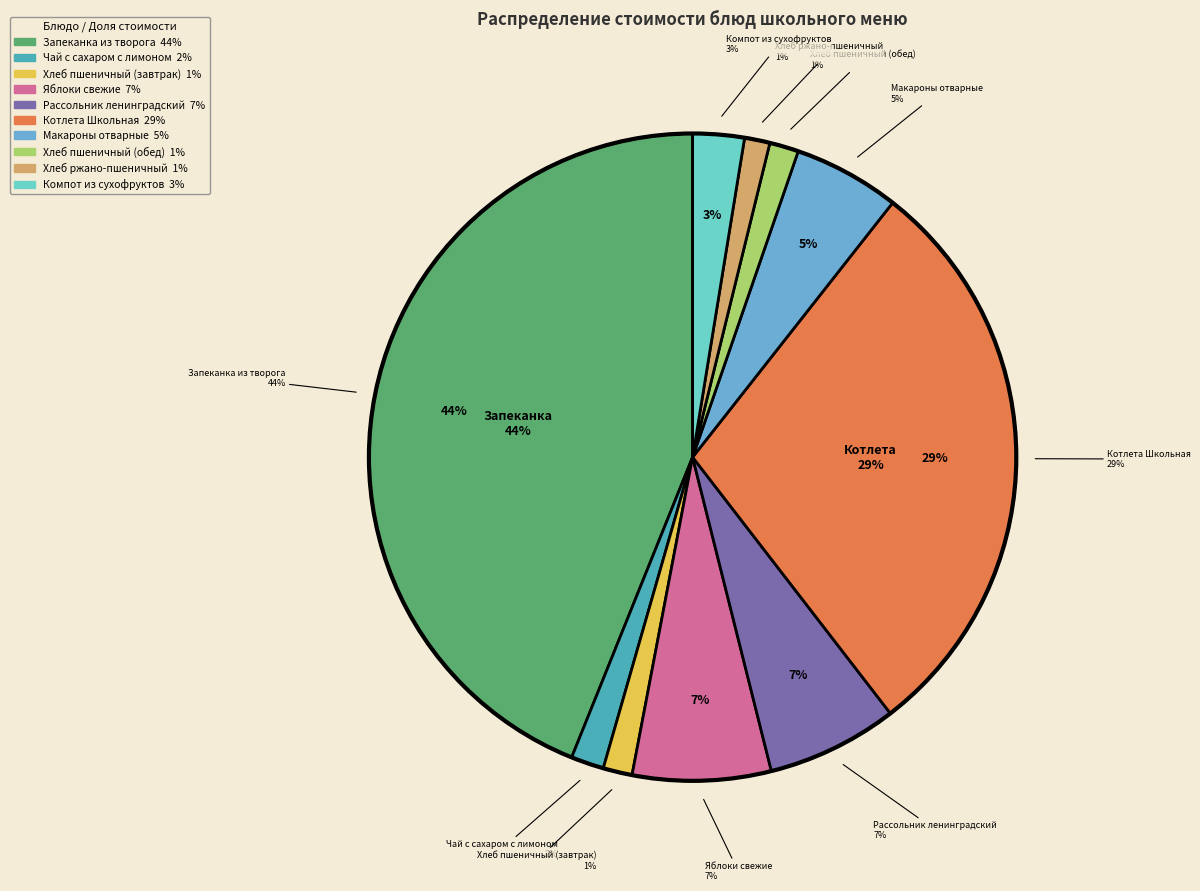

Which has a higher value, Макароны отварные or Рассольник ленинградский?

Рассольник ленинградский